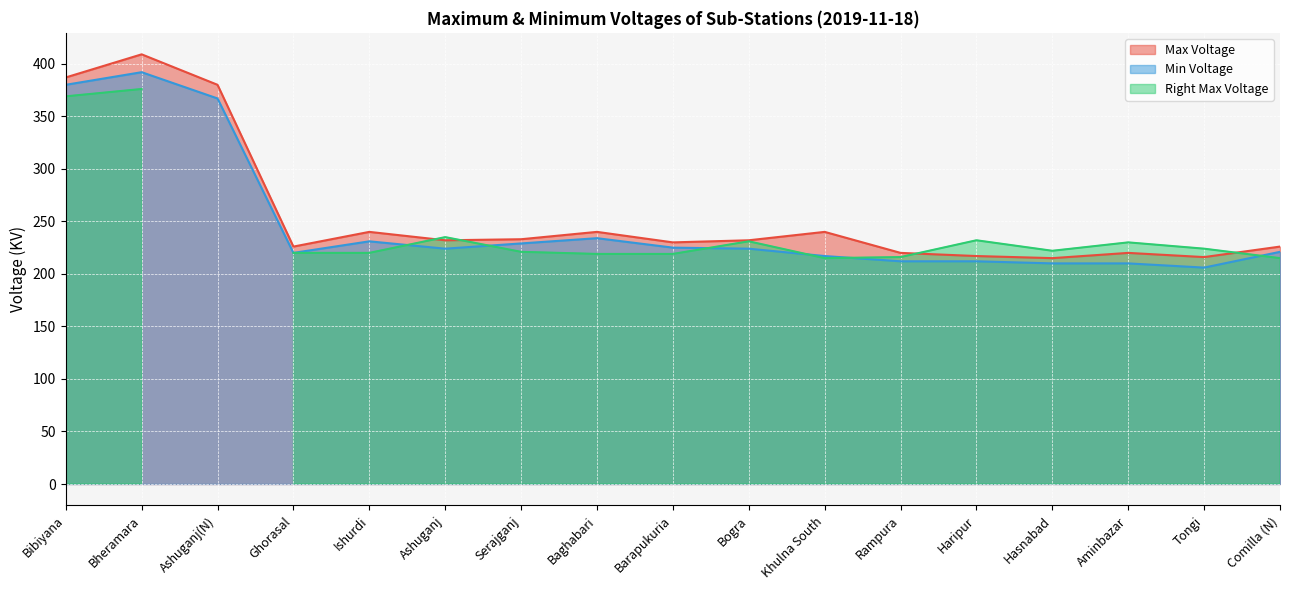

What is the minimum value for Min Voltage?

206